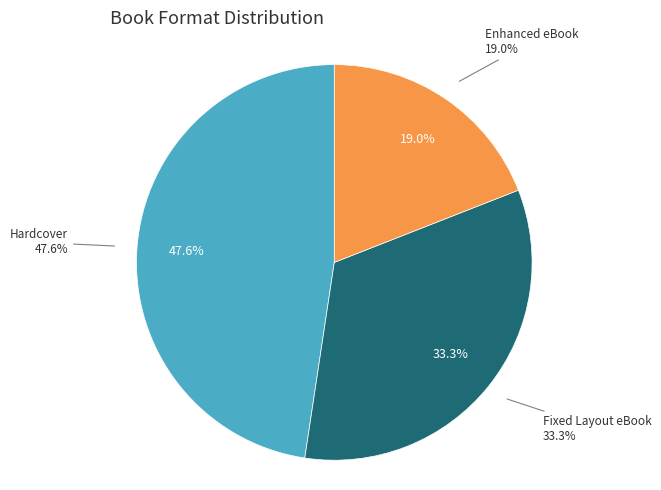

True or false: Hardcover accounts for 40% of the total.

False